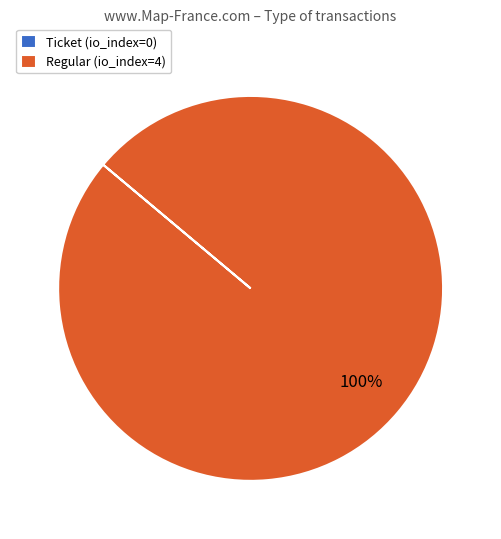

To the nearest percent, what is the average slice percentage?

50%